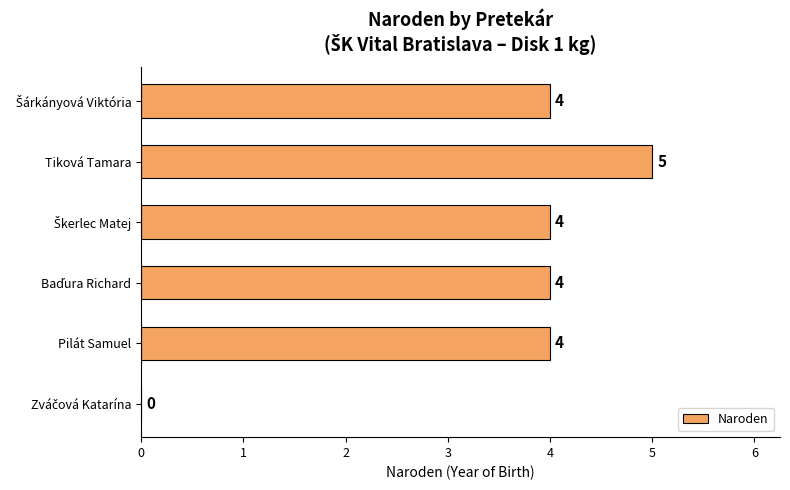

The value at Tiková Tamara is 5. True or false?

True